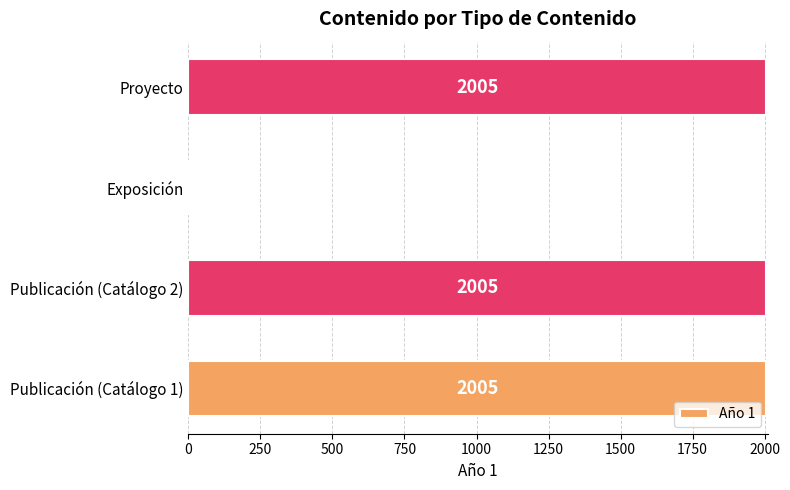

True or false: the data shows 2005 at Proyecto.

True